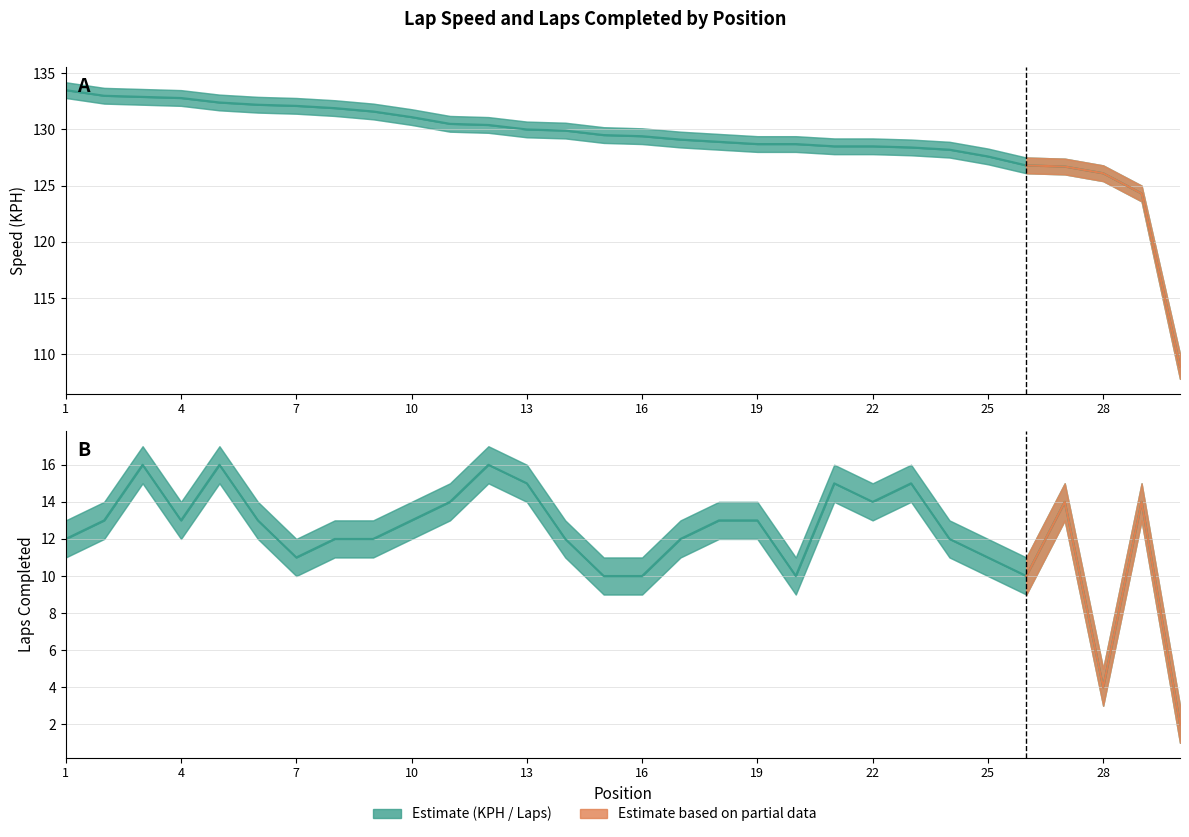

Does the chart have visible grid lines?

Yes